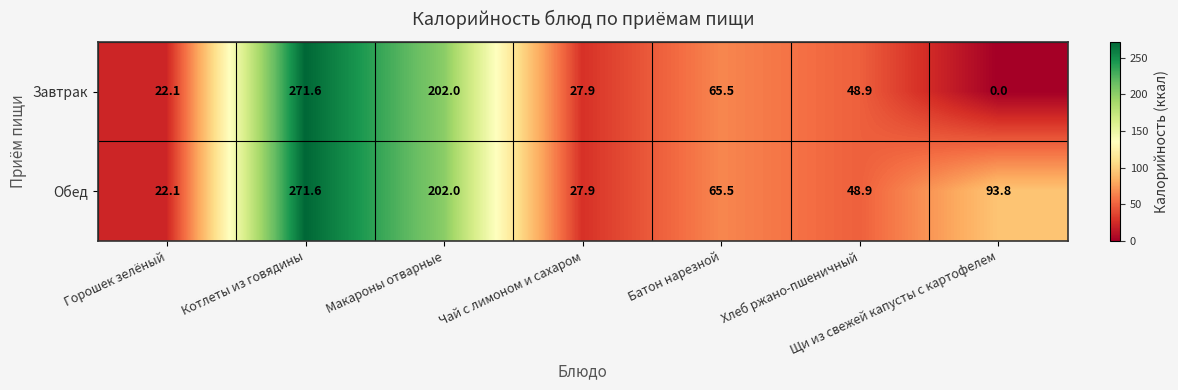

Is it true that Завтрак equals 36.7 at Батон нарезной?

False